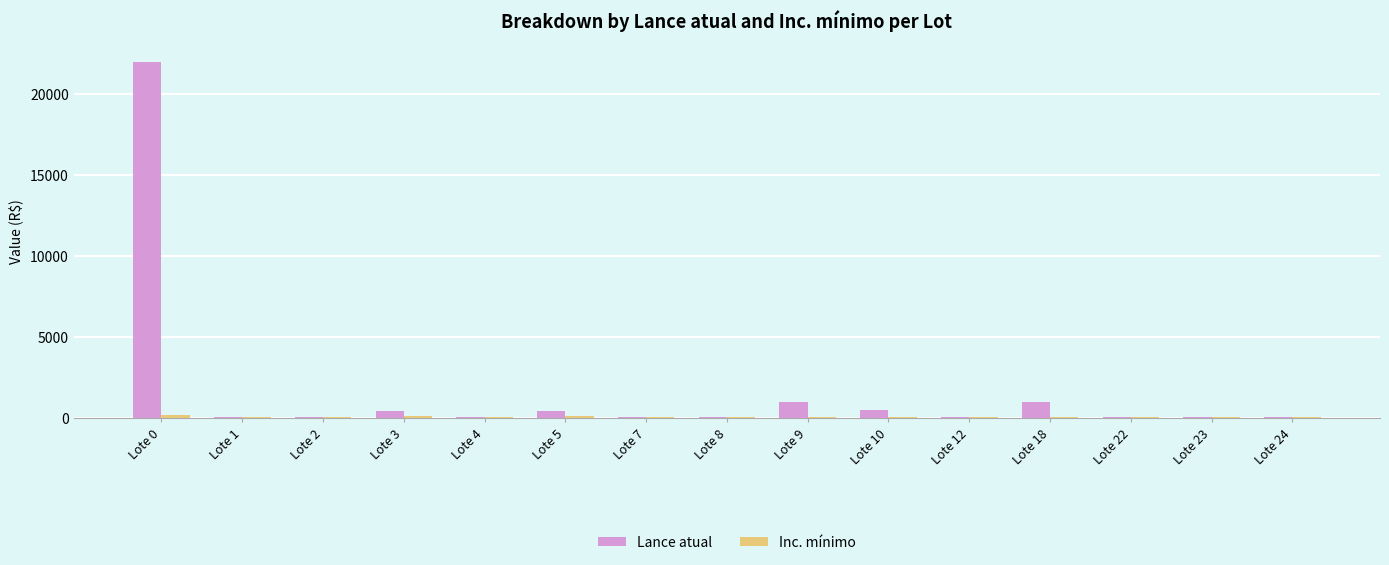

At which category is the sum across all series the highest?

Lote 0